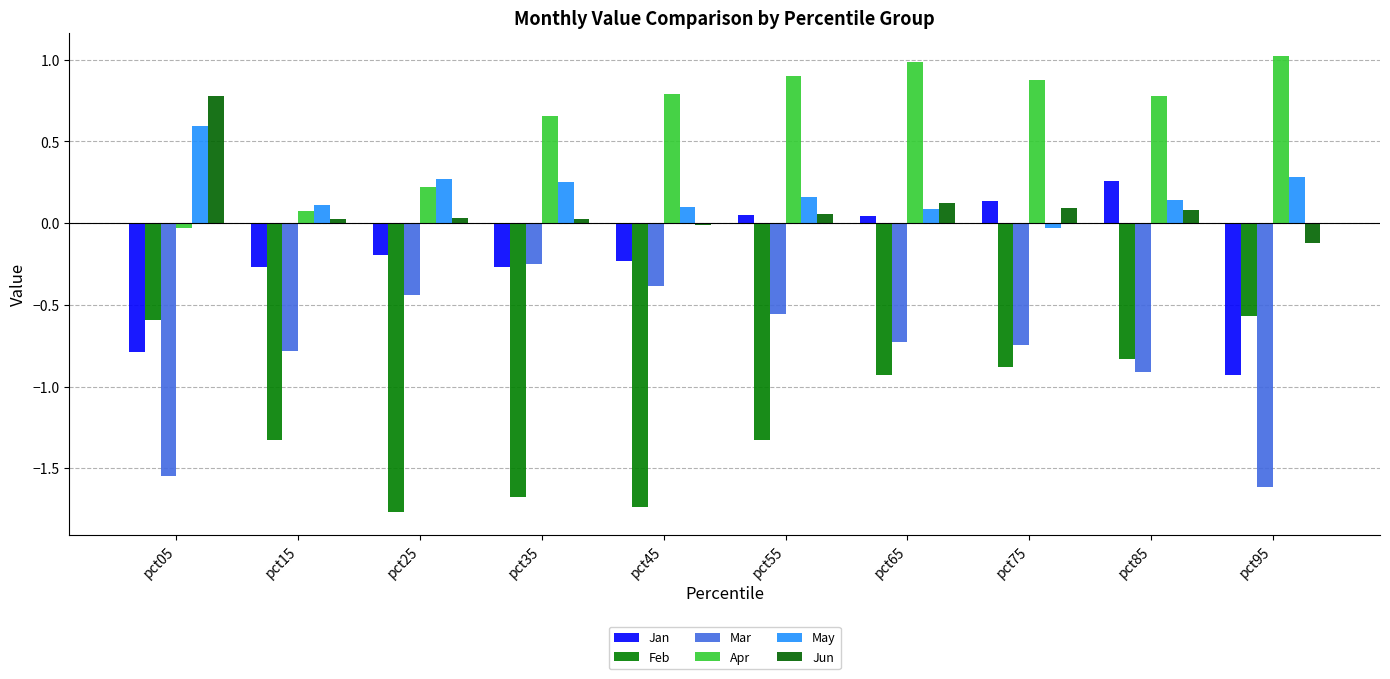

At pct65, list the series in order from smallest to largest.

Feb, Mar, Jan, May, Jun, Apr